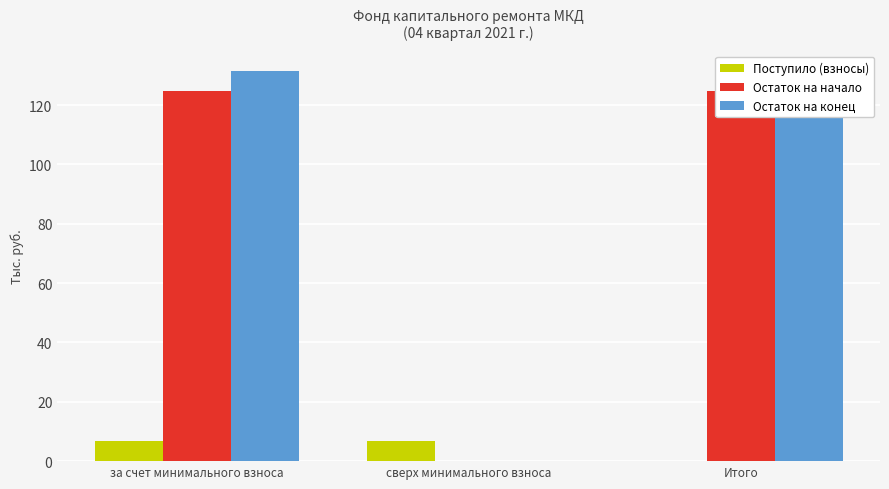

What is the maximum value shown in the chart?

131.7